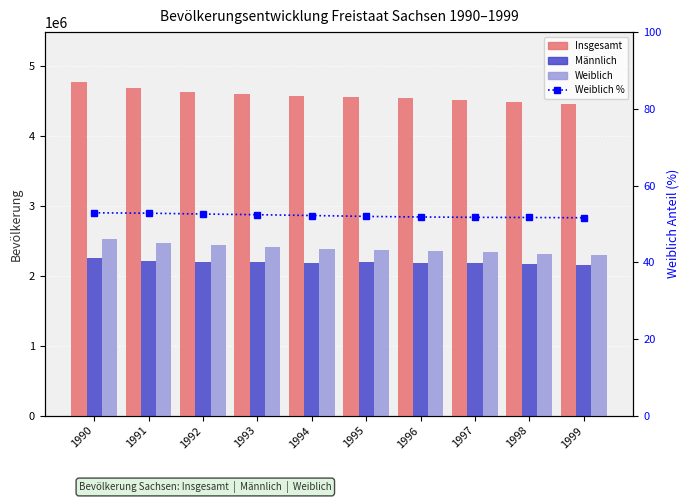

Rank the categories by Weiblich % value from lowest to highest.

1999, 1998, 1997, 1996, 1995, 1994, 1993, 1992, 1991, 1990